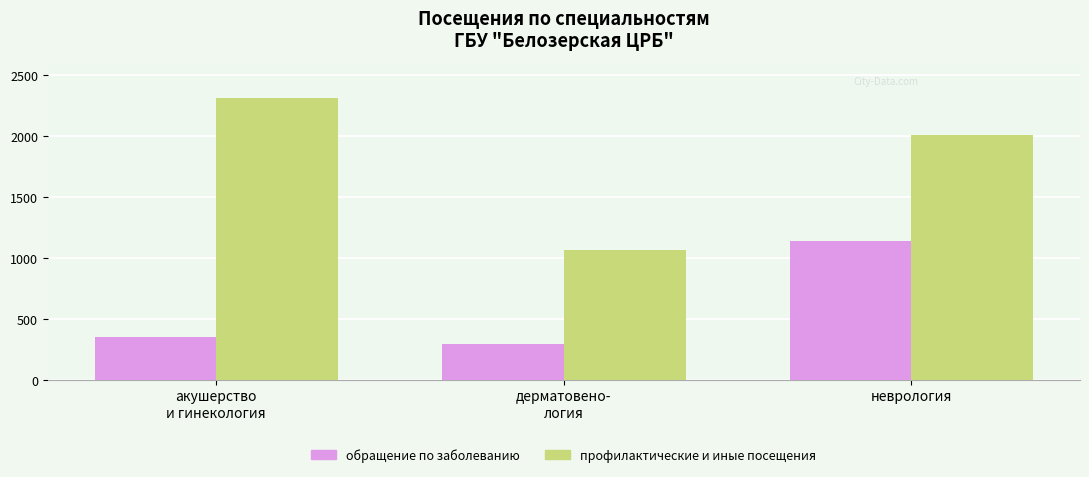

What is the label of the 3rd bar from the right?

акушерство
и гинекология